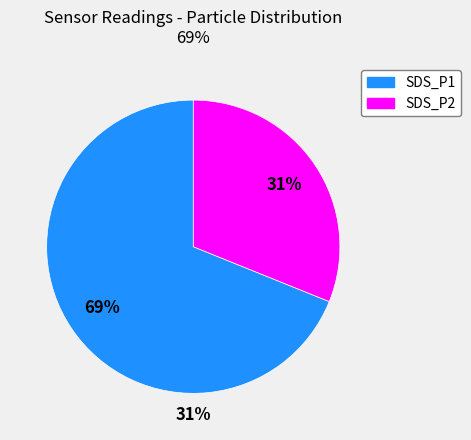

True or false: SDS_P2 accounts for 31% of the total.

True